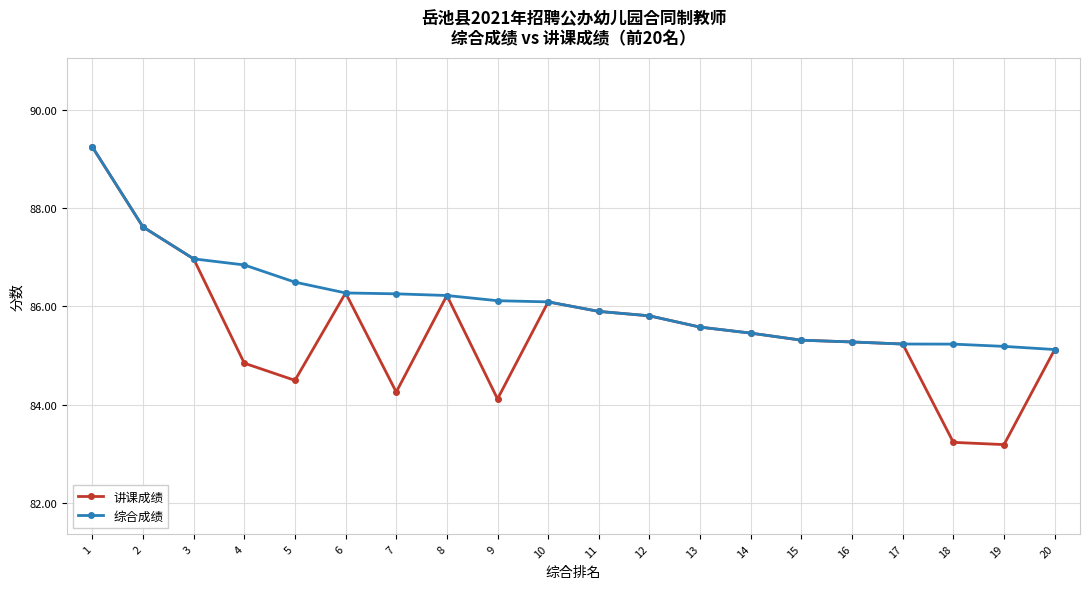

What is the value of the 综合成绩 point at the 9th from the left?

86.1